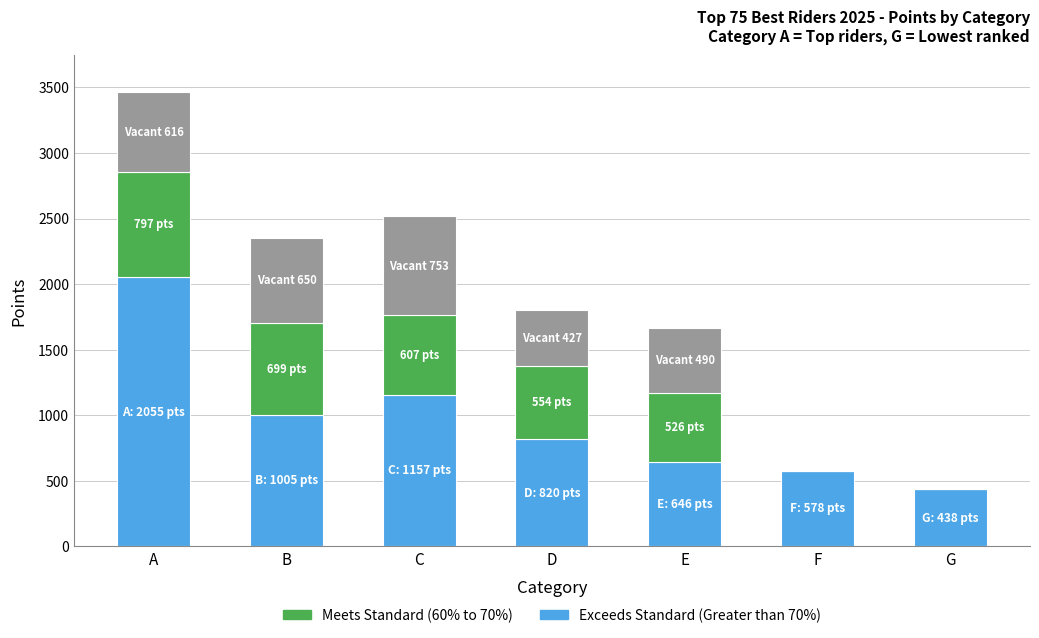

At which category is the sum across all series the highest?

A